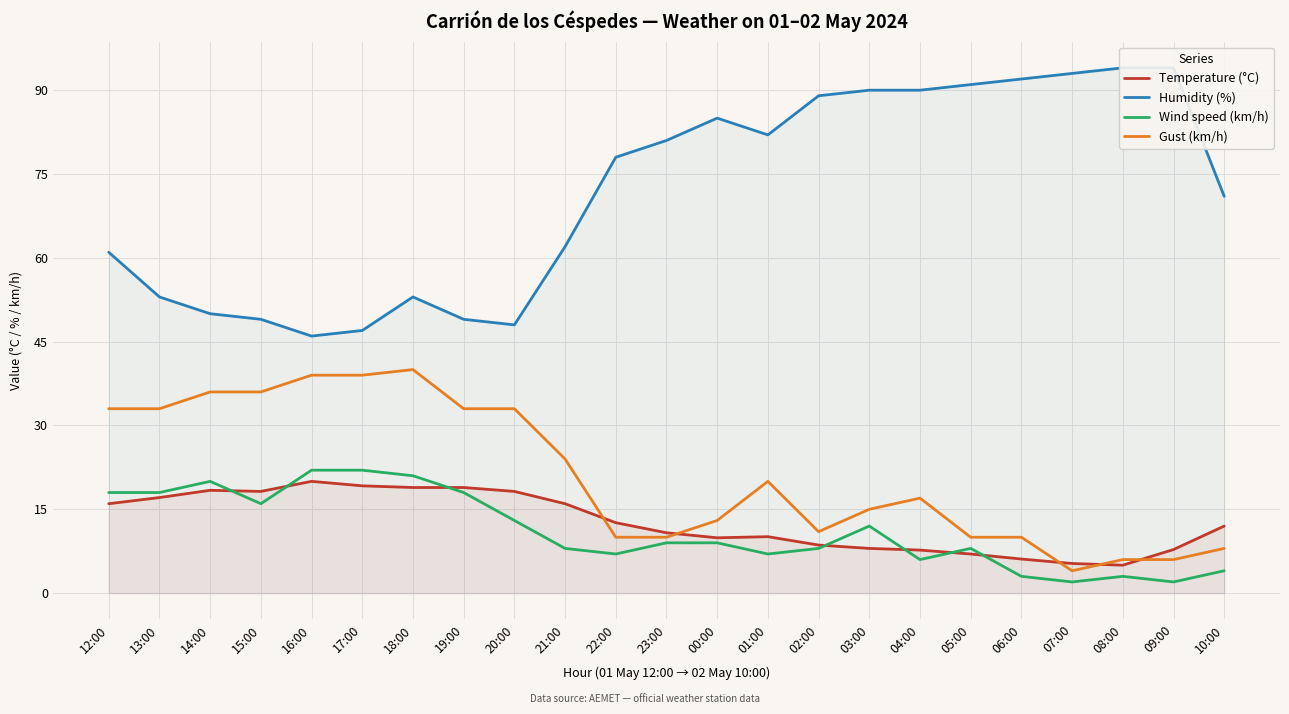

Where is the first local maximum for Temperature (°C)?

14:00